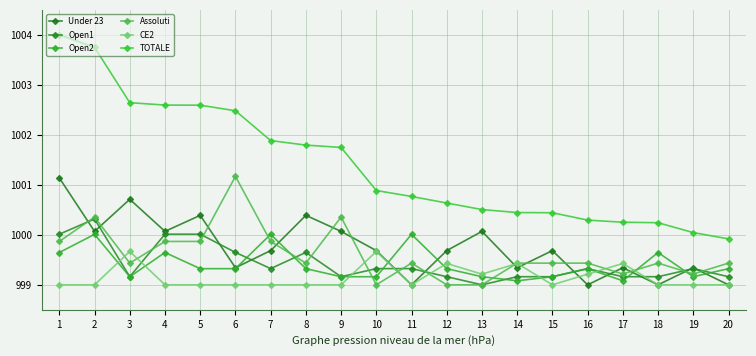

Reading left to right, list all the values displayed in this chart.

Under 23: 1=1001.1	2=1000.1	3=1000.7	4=1000.1	5=1000.4	6=999.3	7=999.7	8=1000.4	9=1000.1	10=999.7	11=999.0	12=999.7	13=1000.1	14=999.3	15=999.7	16=999.0	17=999.3	18=999.0	19=999.3	20=999.0
Open1: 1=1000.0	2=1000.3	3=999.2	4=1000.0	5=1000.0	6=999.6	7=999.3	8=999.6	9=999.2	10=999.3	11=999.3	12=999.2	13=999.0	14=999.2	15=999.2	16=999.3	17=999.2	18=999.2	19=999.3	20=999.2
Open2: 1=999.6	2=1000.0	3=999.2	4=999.6	5=999.3	6=999.3	7=1000.0	8=999.3	9=999.2	10=999.2	11=1000.0	12=999.3	13=999.2	14=999.1	15=999.2	16=999.3	17=999.1	18=999.6	19=999.2	20=999.3
Assoluti: 1=999.9	2=1000.4	3=999.4	4=999.9	5=999.9	6=1001.2	7=999.9	8=999.4	9=1000.4	10=999.0	11=999.4	12=999.0	13=999.0	14=999.4	15=999.4	16=999.4	17=999.2	18=999.4	19=999.2	20=999.4
CE2: 1=999.0	2=999.0	3=999.7	4=999.0	5=999.0	6=999.0	7=999.0	8=999.0	9=999.0	10=999.7	11=999.0	12=999.4	13=999.2	14=999.4	15=999.0	16=999.2	17=999.4	18=999.0	19=999.0	20=999.0
TOTALE: 1=1004.0	2=1003.8	3=1002.6	4=1002.6	5=1002.6	6=1002.5	7=1001.9	8=1001.8	9=1001.7	10=1000.9	11=1000.8	12=1000.6	13=1000.5	14=1000.4	15=1000.4	16=1000.3	17=1000.3	18=1000.2	19=1000.0	20=999.9